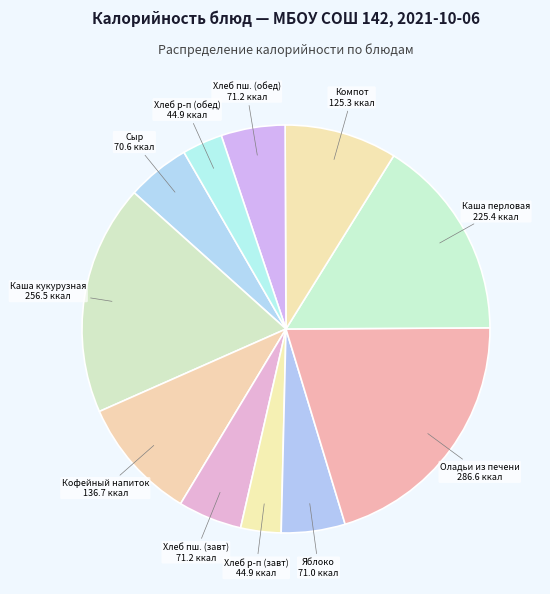

How many slices are in this pie chart?

11